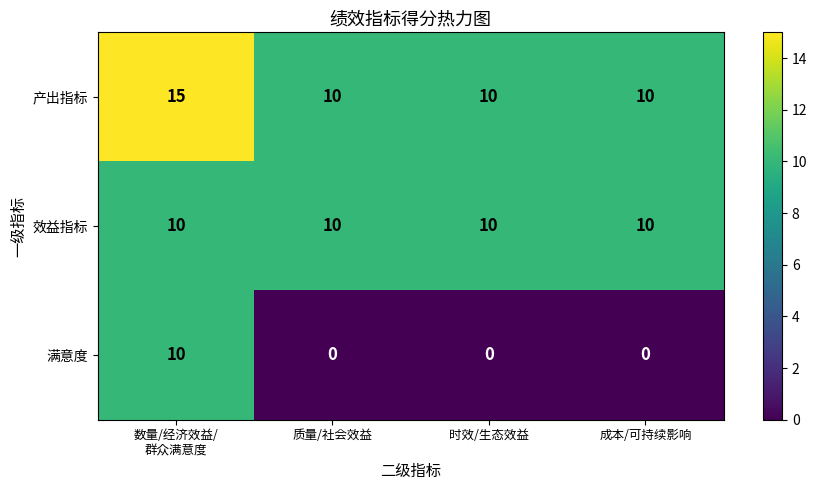

What is the difference between the highest and lowest values at 时效/生态效益?

10